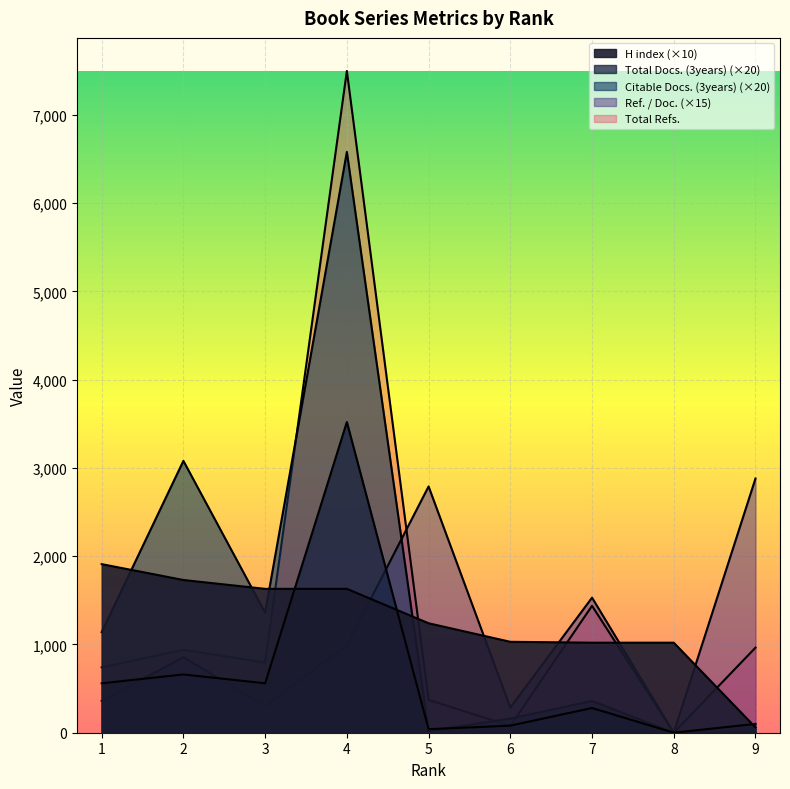

Rank the series at 7 from highest to lowest value.

Ref. / Doc., Total Refs., H index, Citable Docs. (3years), Total Docs. (3years)